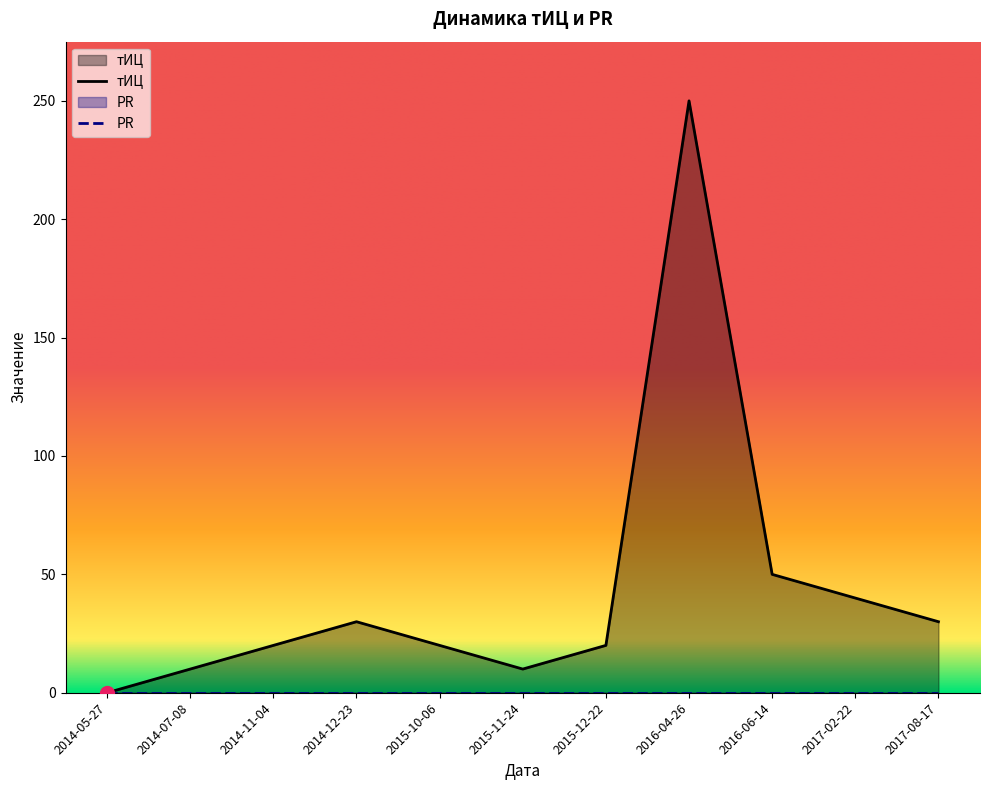

What is the difference between the maximum and minimum values?

250